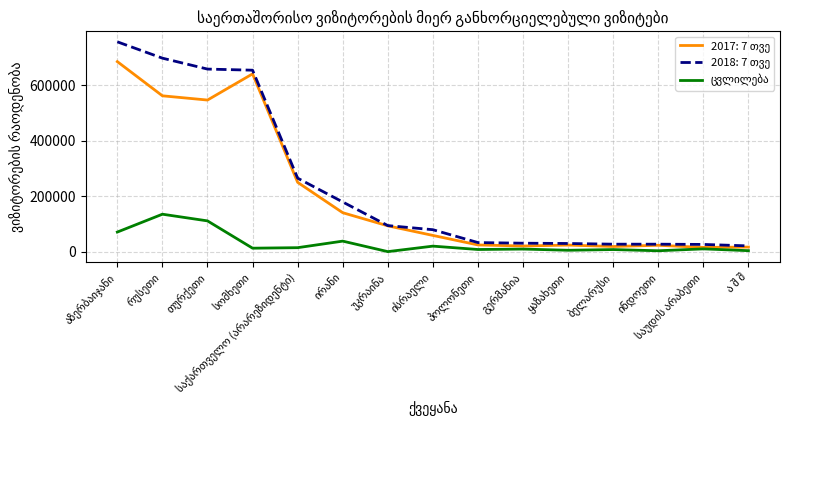

Does the chart have visible grid lines?

Yes